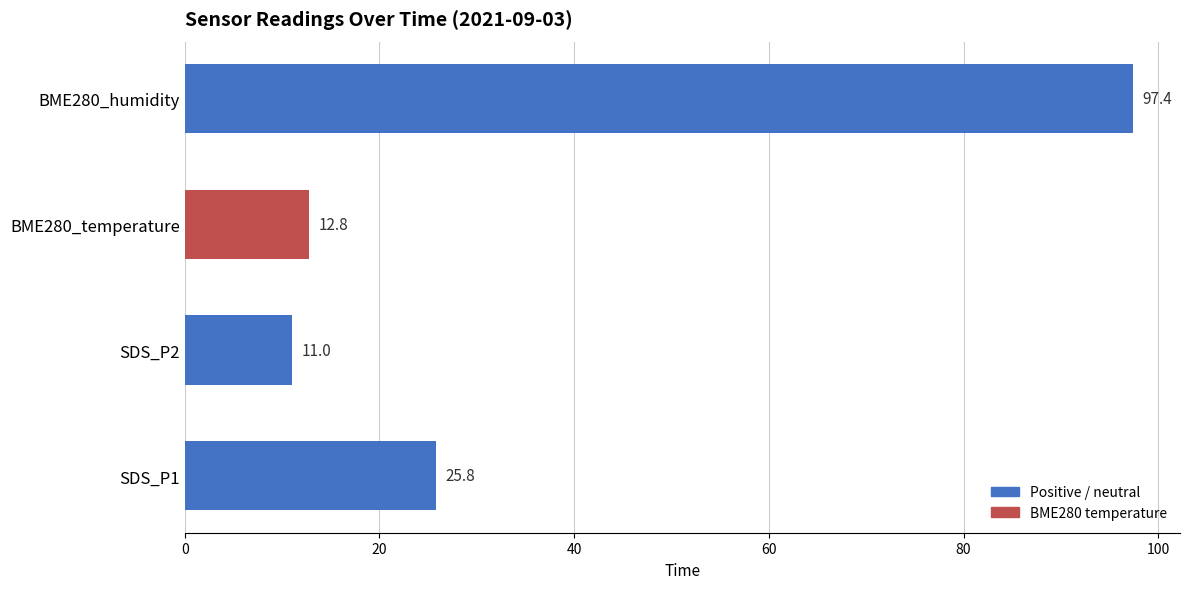

At which category does the chart reach its minimum across all series?

SDS_P2